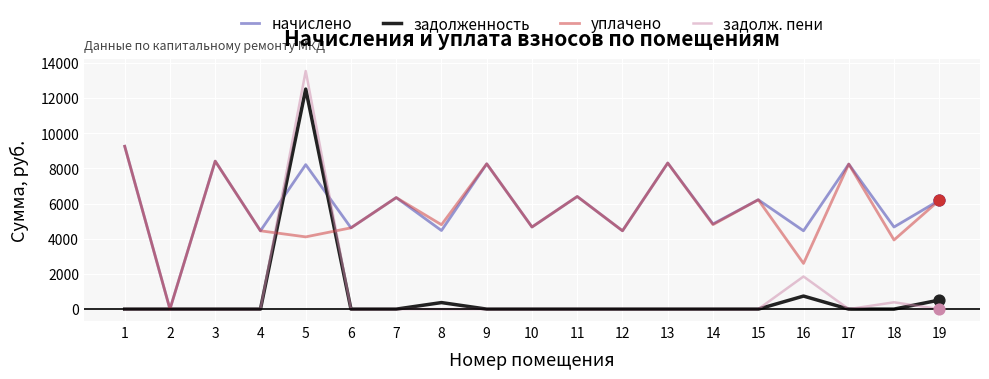

Is the value of задолж. пени at 2 greater than the value of уплачено at 13?

No